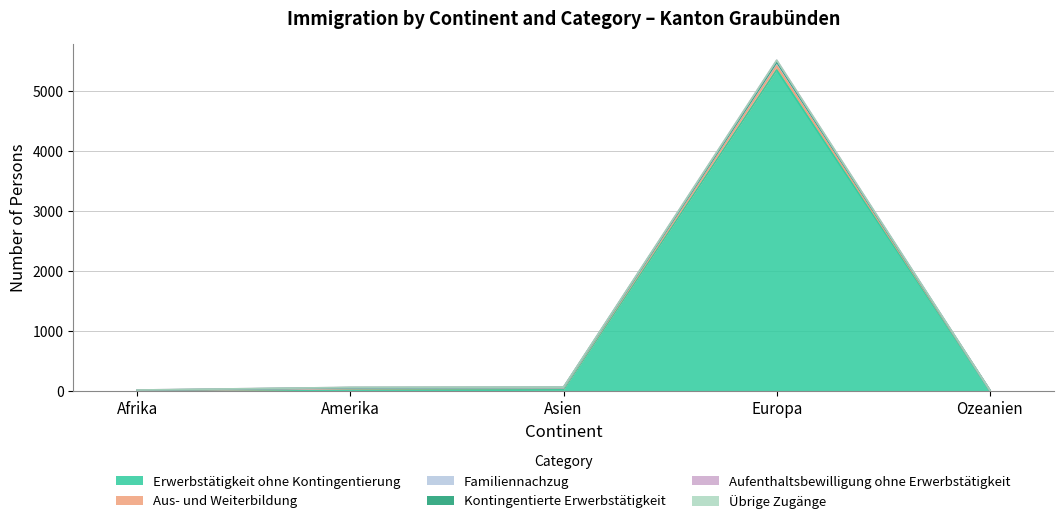

True or false: Aufenthaltsbewilligung ohne Erwerbstätigkeit has a value of 58 at Asien.

True